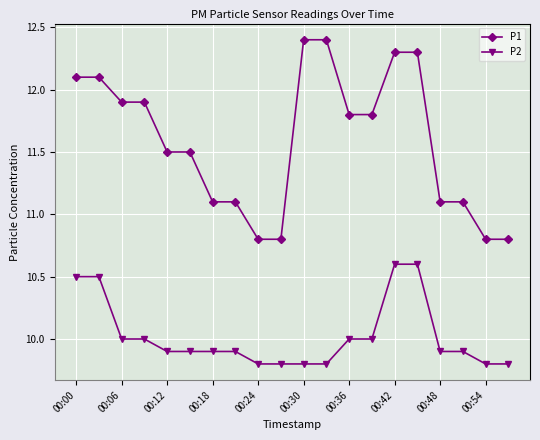

List the series in order of their peak value, highest first.

P1, P2